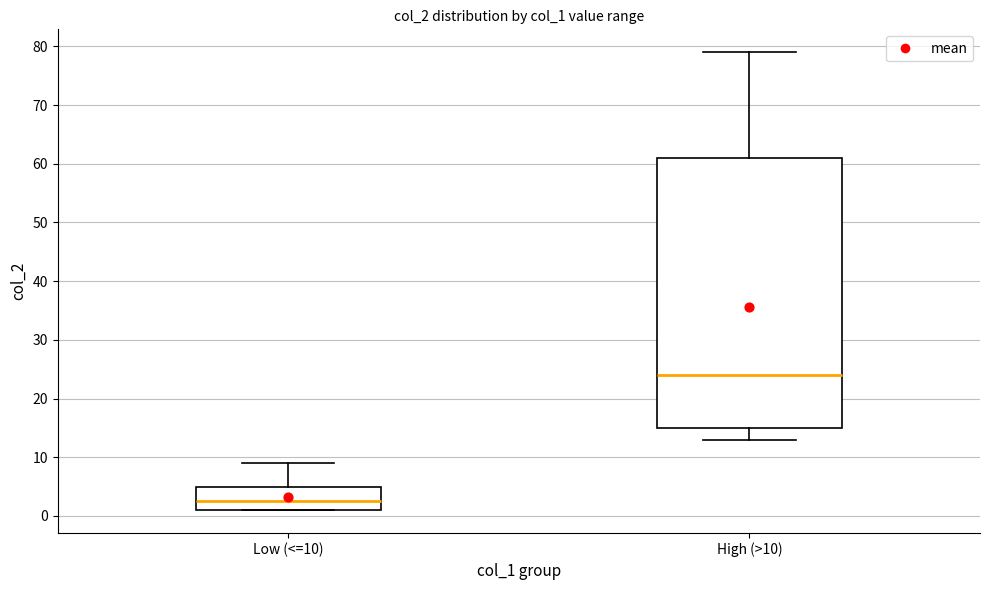

Comparing the boxes themselves (not the whiskers), which one is the tallest?

High (>10)